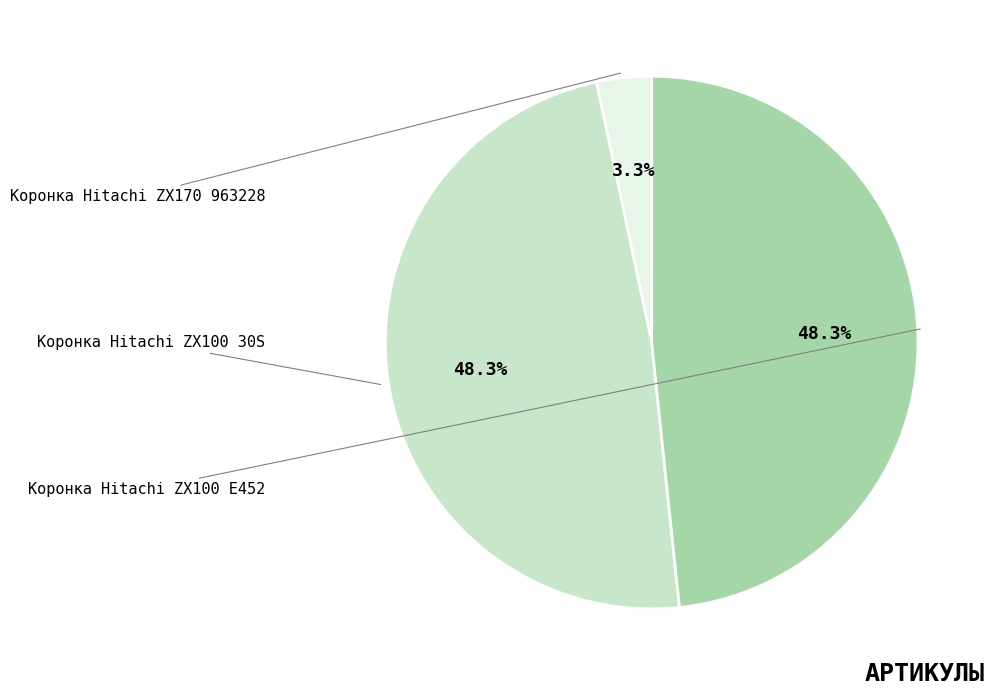

Which has a higher value, Коронка Hitachi ZX170 963228 or Коронка Hitachi ZX100 30S?

Коронка Hitachi ZX100 30S